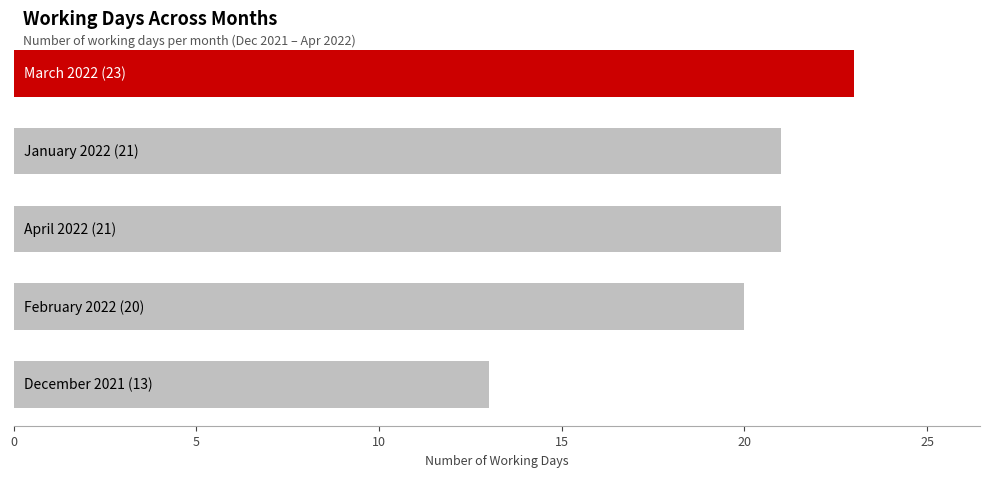

What is the value of the 1st bar from the top?

23